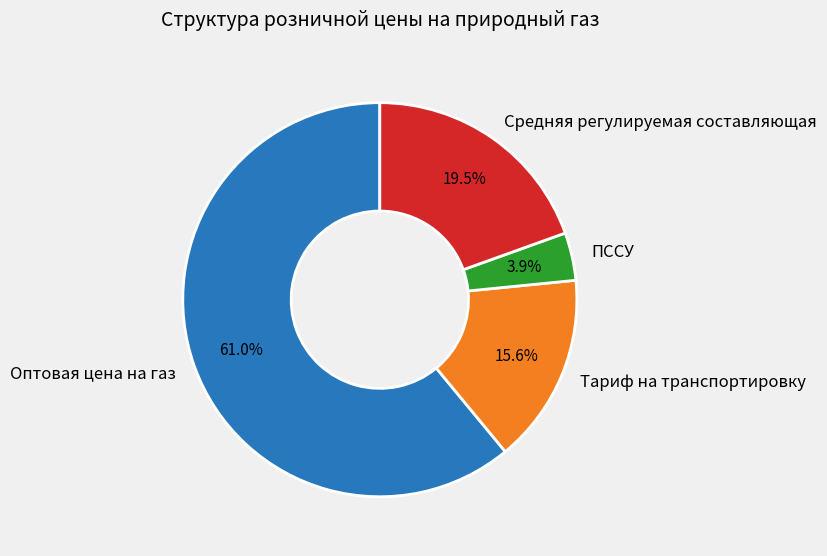

The Тариф на транспортировку slice represents 28% of the pie. True or false?

False